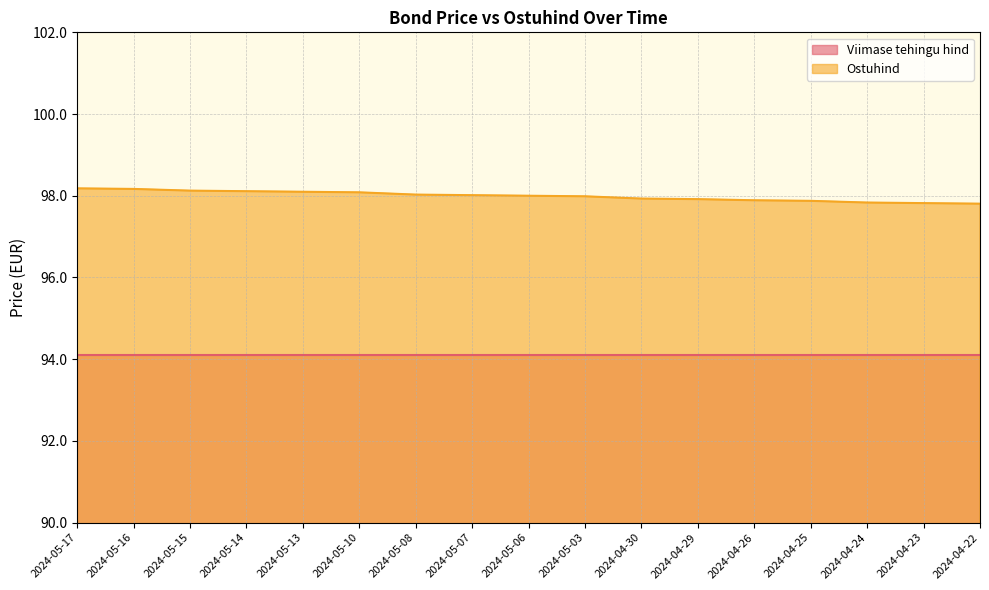

What is the ratio of the value at 2024-05-10 to the value at 2024-04-30?

1.0